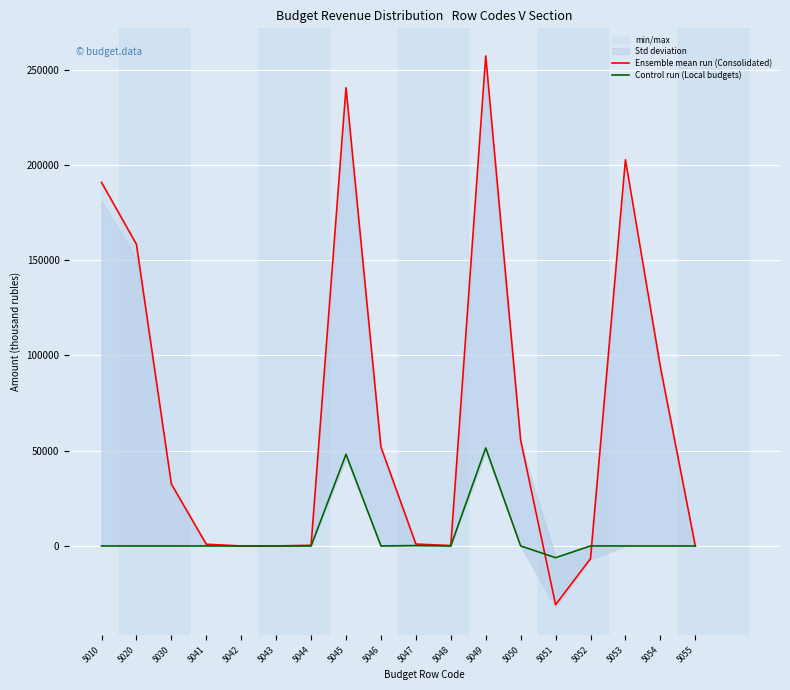

Rank the series at 5047 from lowest to highest value.

Control run (Local budgets), Ensemble mean run (Consolidated)